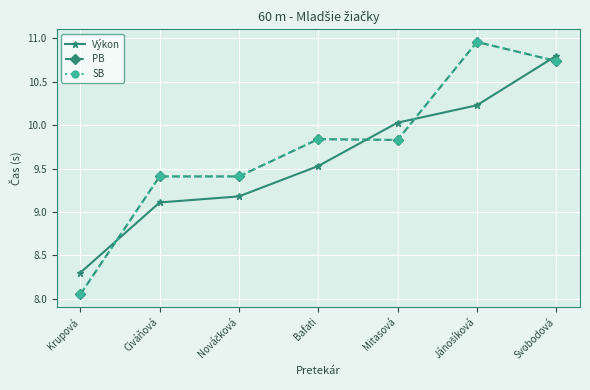

Which series has the largest total across all categories?

PB